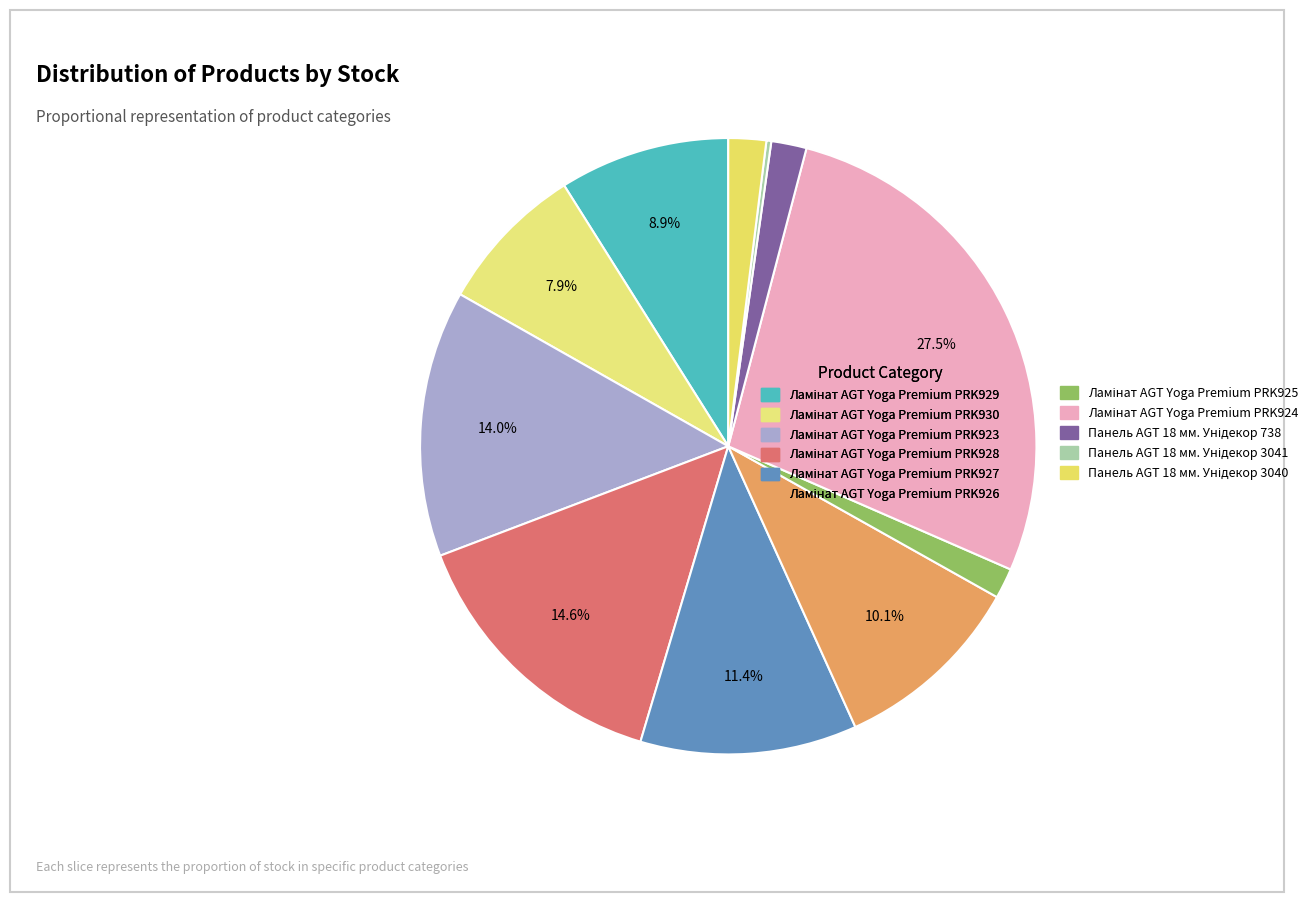

To the nearest percent, what is the combined percentage of Панель AGT 18 мм. Унідекор 3041 and Ламінат AGT Yoga Premium PRK924?

28%